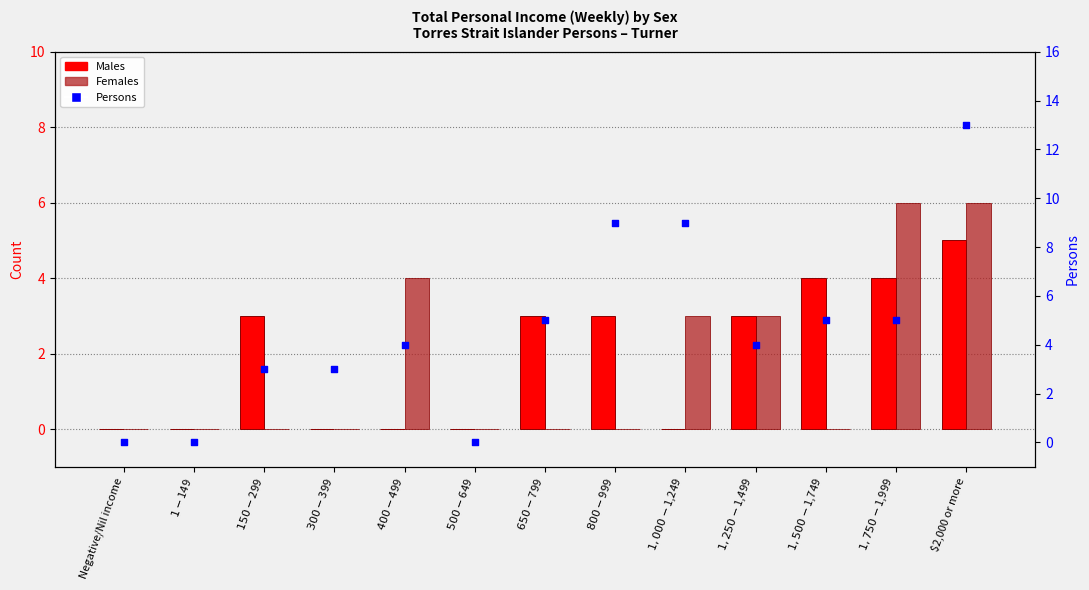

Which series reaches the maximum Y coordinate?

Persons